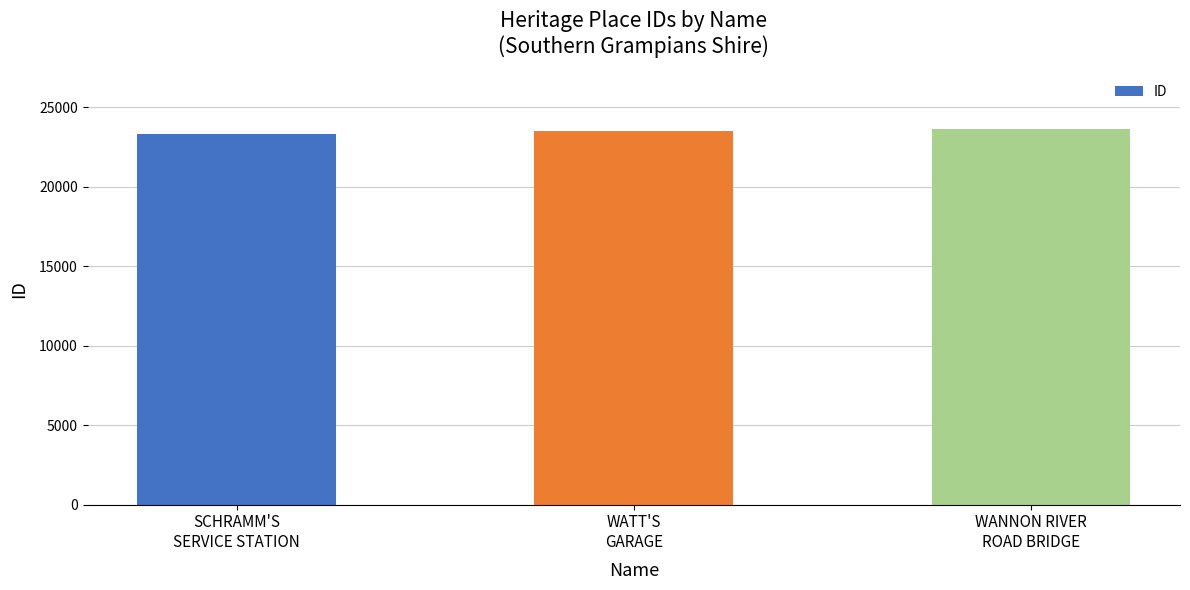

Reading left to right, what are all the values shown in this chart?

23331	23482	23628